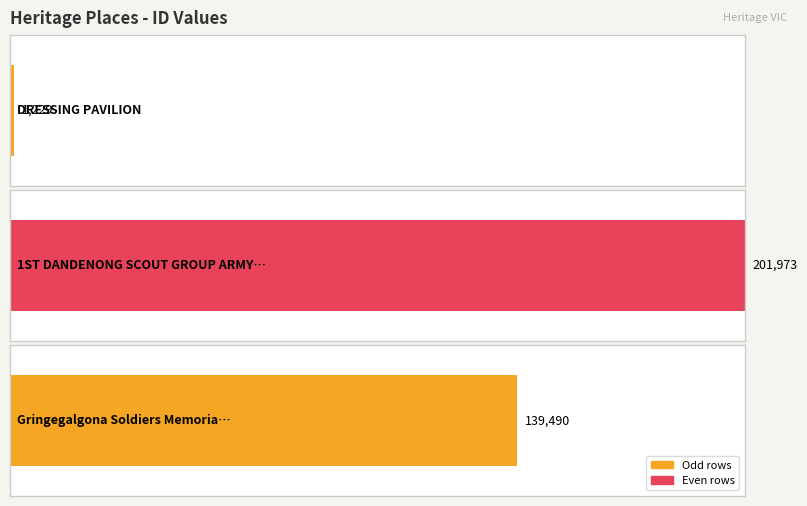

What position from the left is Gringegalgona Soldiers Memorial Hall?

3